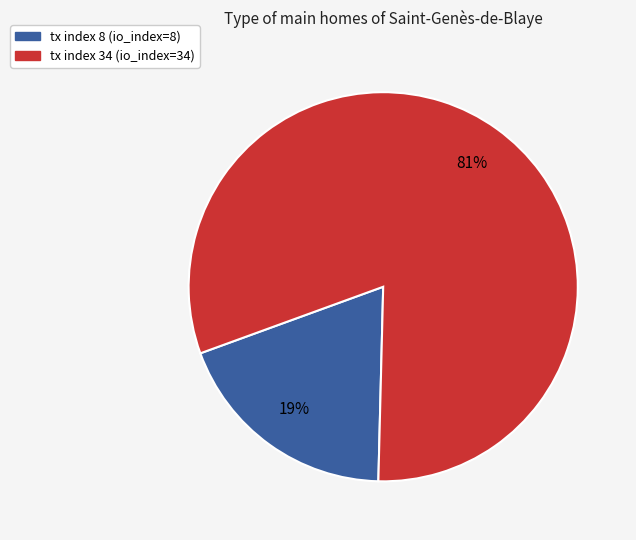

Which has a higher value, tx index 8 or tx index 34?

tx index 34